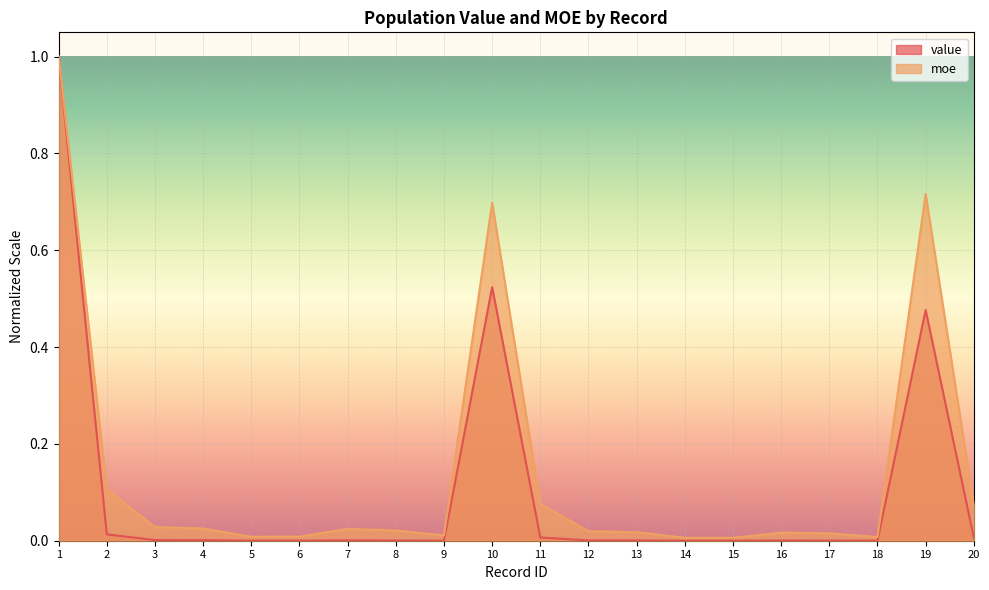

What is the sum of the value values at 16 and 10?

0.5